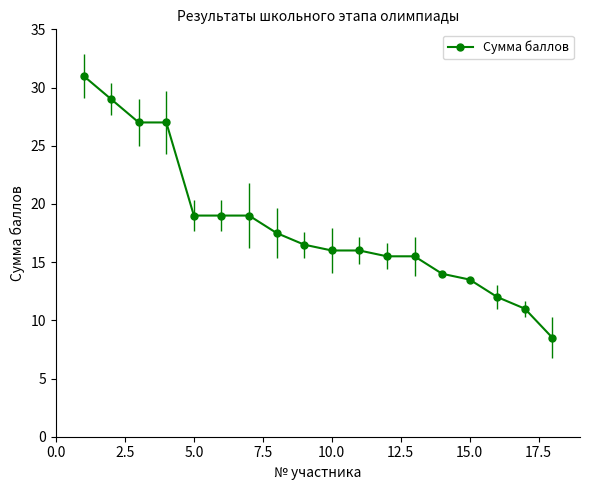

What is the average value?

18.2